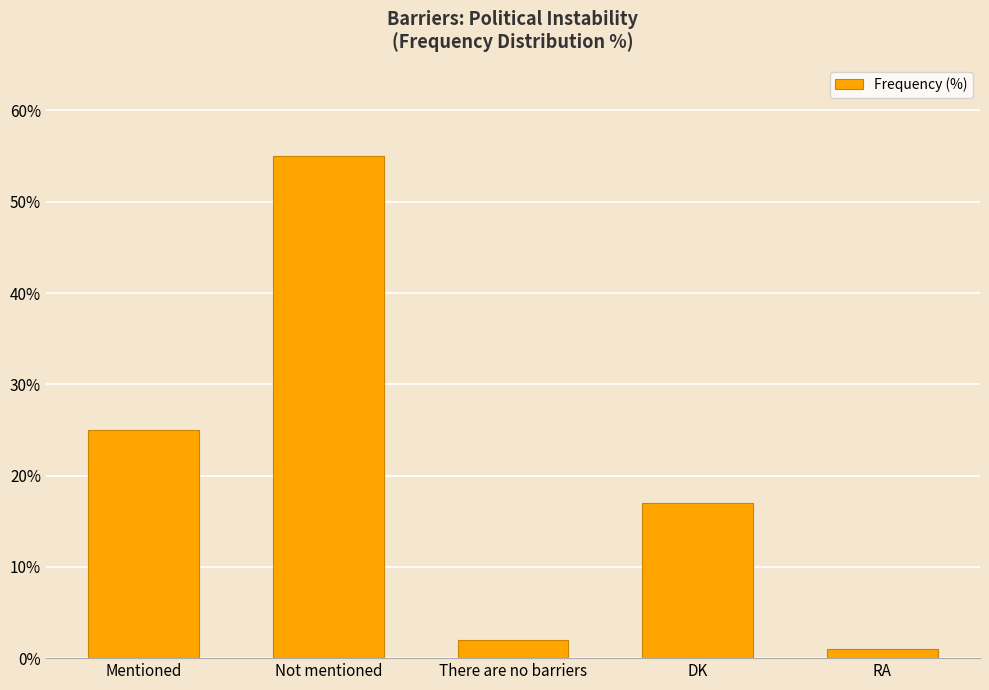

Which category has the highest value across all series?

Not mentioned